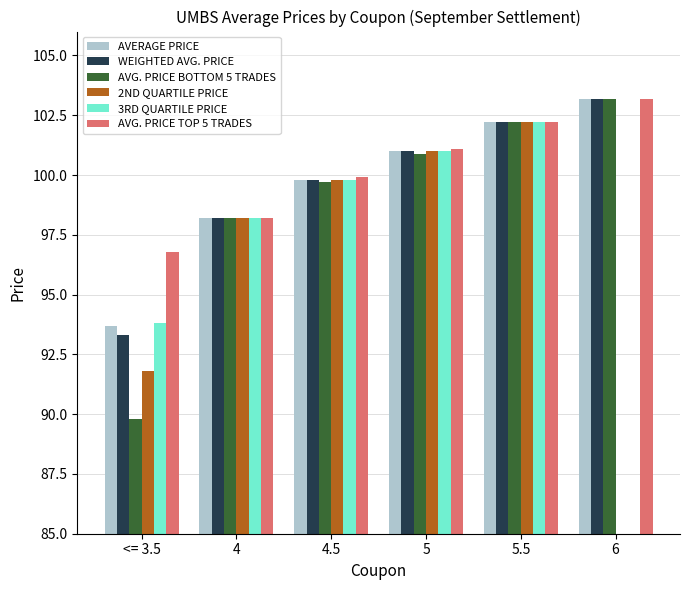

The value of WEIGHTED AVG. PRICE at 6 is 103.2. True or false?

True